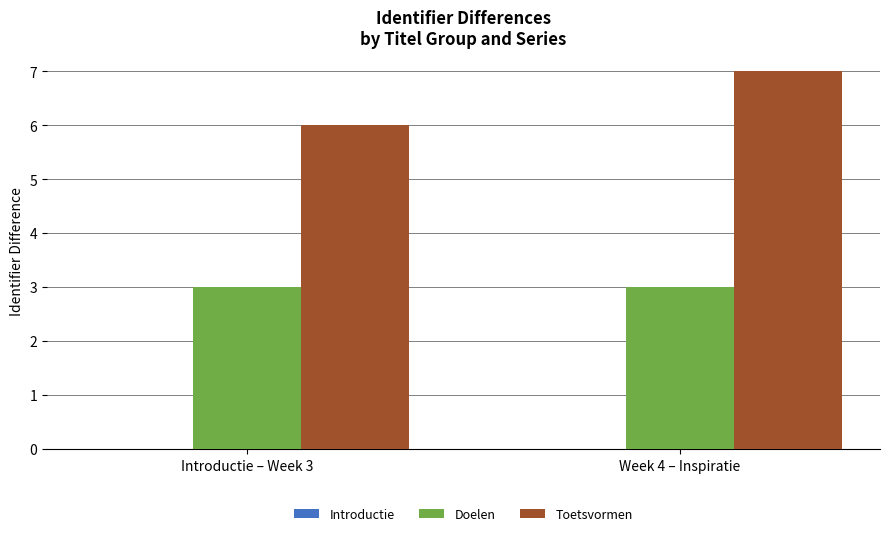

Which series has the largest range (max minus min)?

Toetsvormen